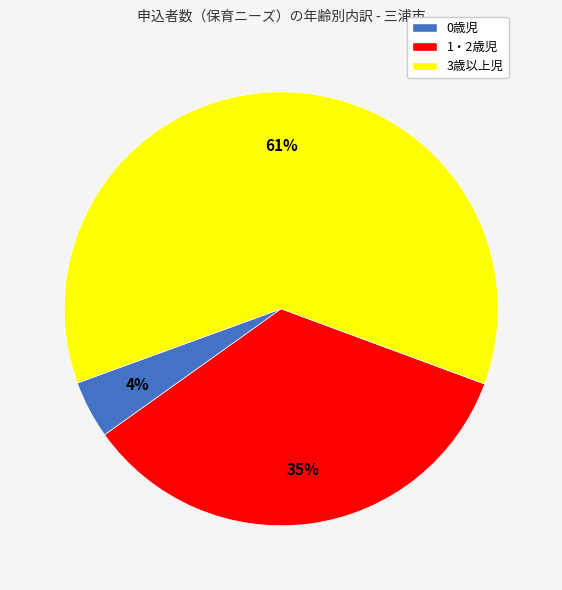

What is the ratio of the value at 1・2歳児 to the value at 3歳以上児?

0.6